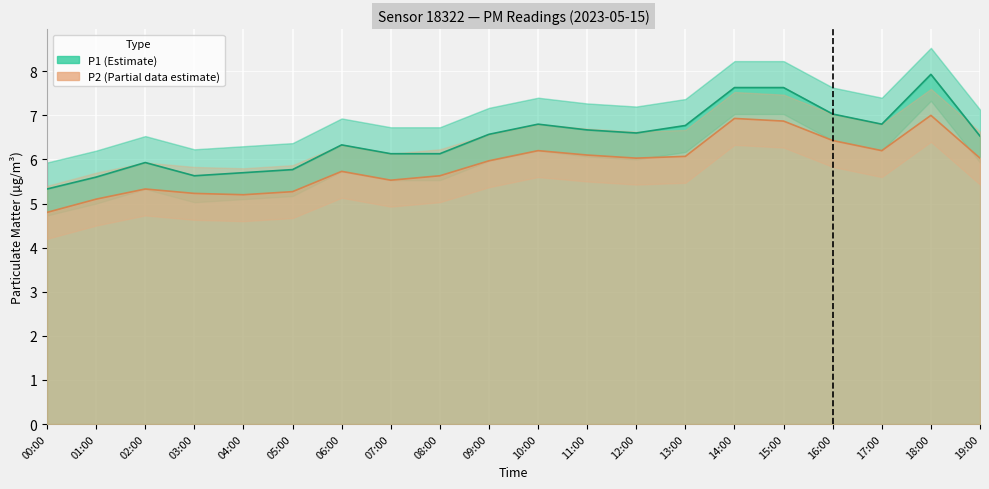

Is the value of P2_lower at 00:00 greater than the value of P2 at 04:00?

No